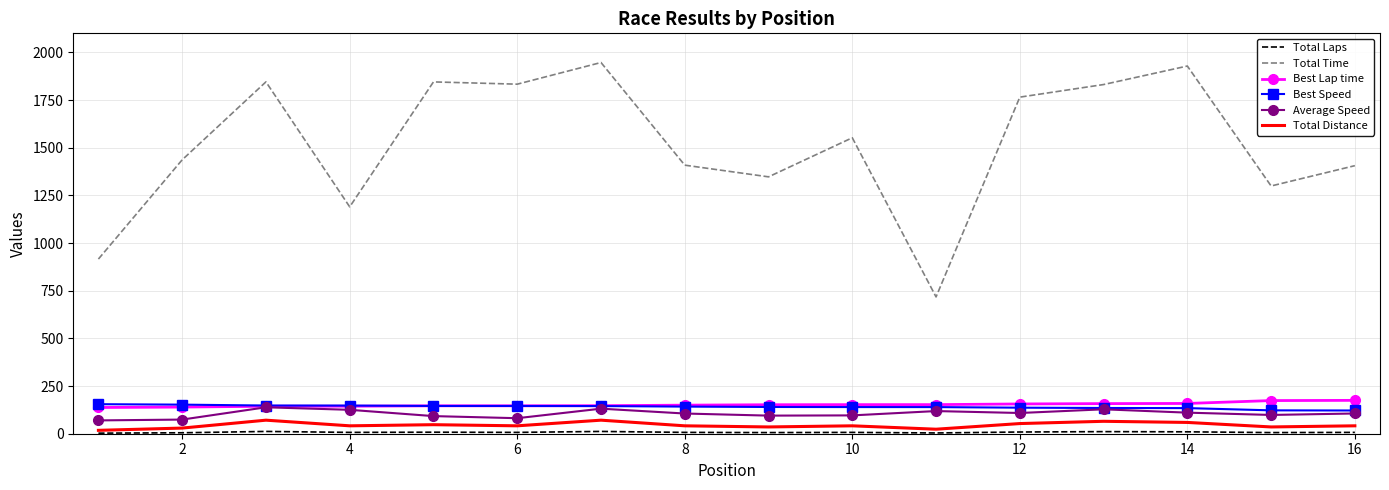

What is the minimum value for Best Speed?

121.8